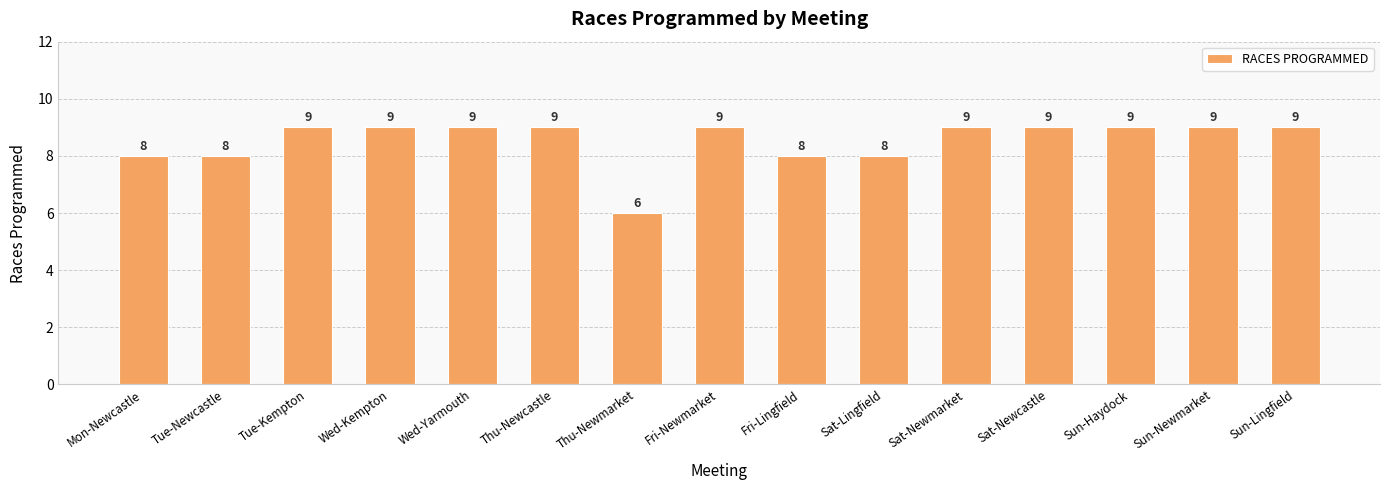

Reading left to right, what are all the values shown in this chart?

8	8	9	9	9	9	6	9	8	8	9	9	9	9	9